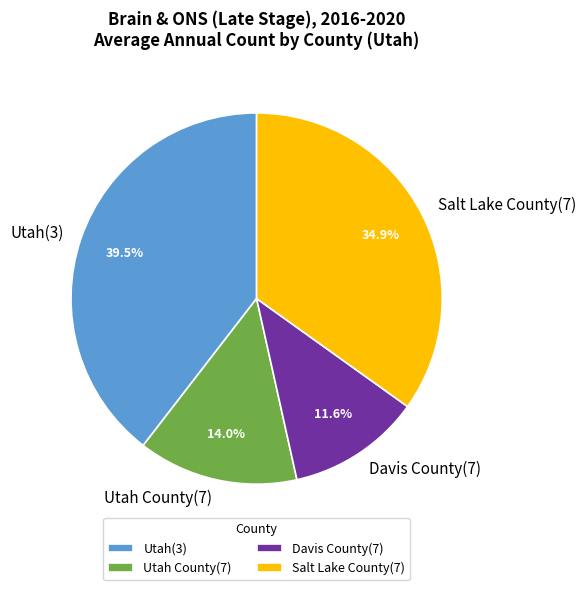

What is the smallest slice in the pie chart?

Davis County(7)